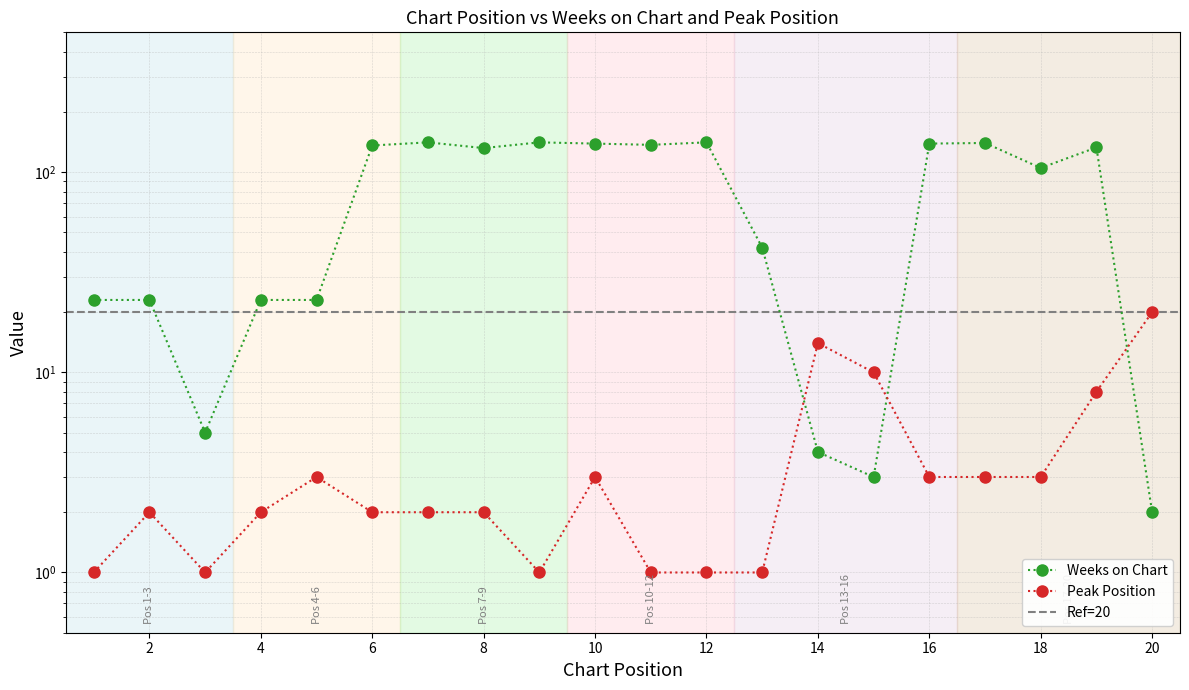

At how many categories does at least one series exceed 111?

10